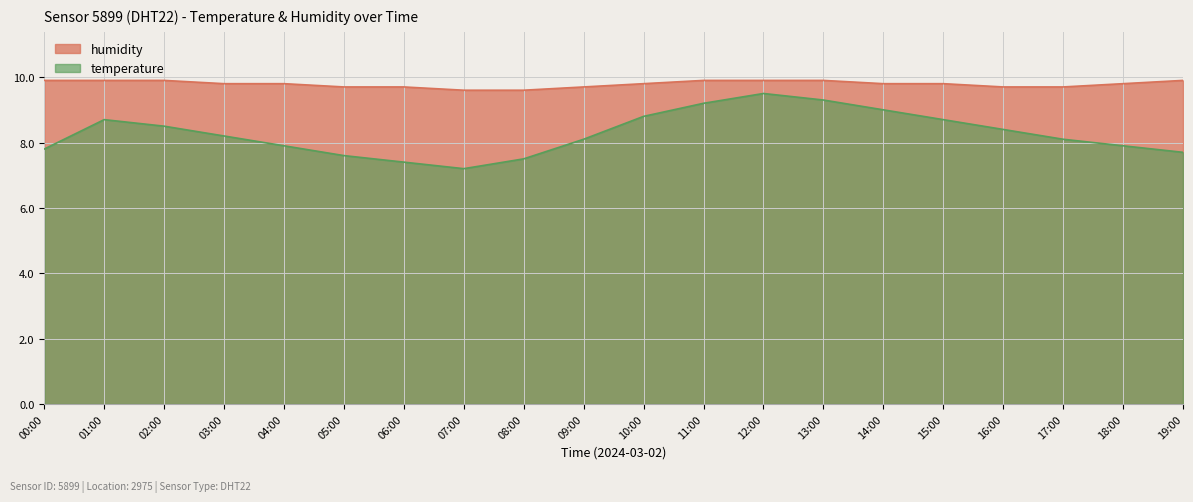

What is the average value of the temperature series?

8.3